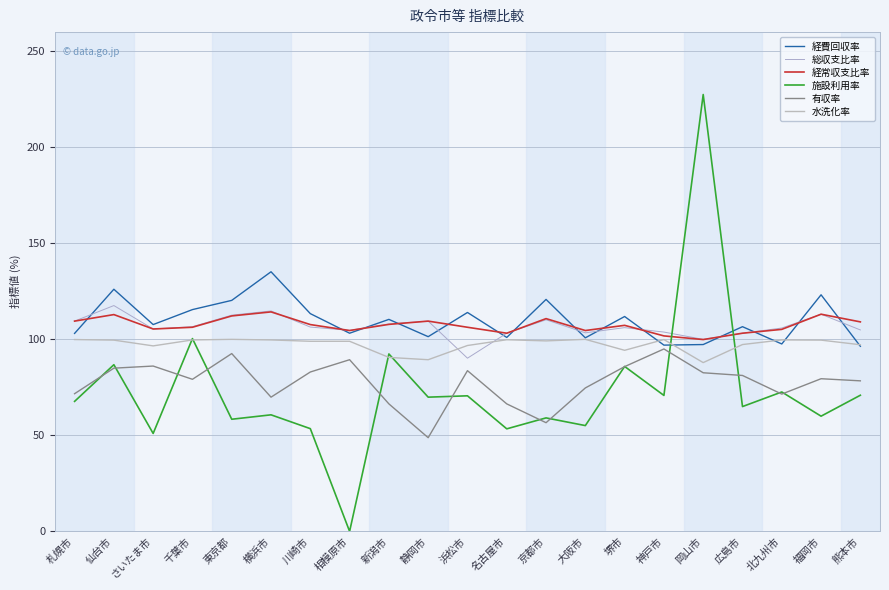

The 総収支比率 series shows 106.6 at 千葉市. True or false?

True